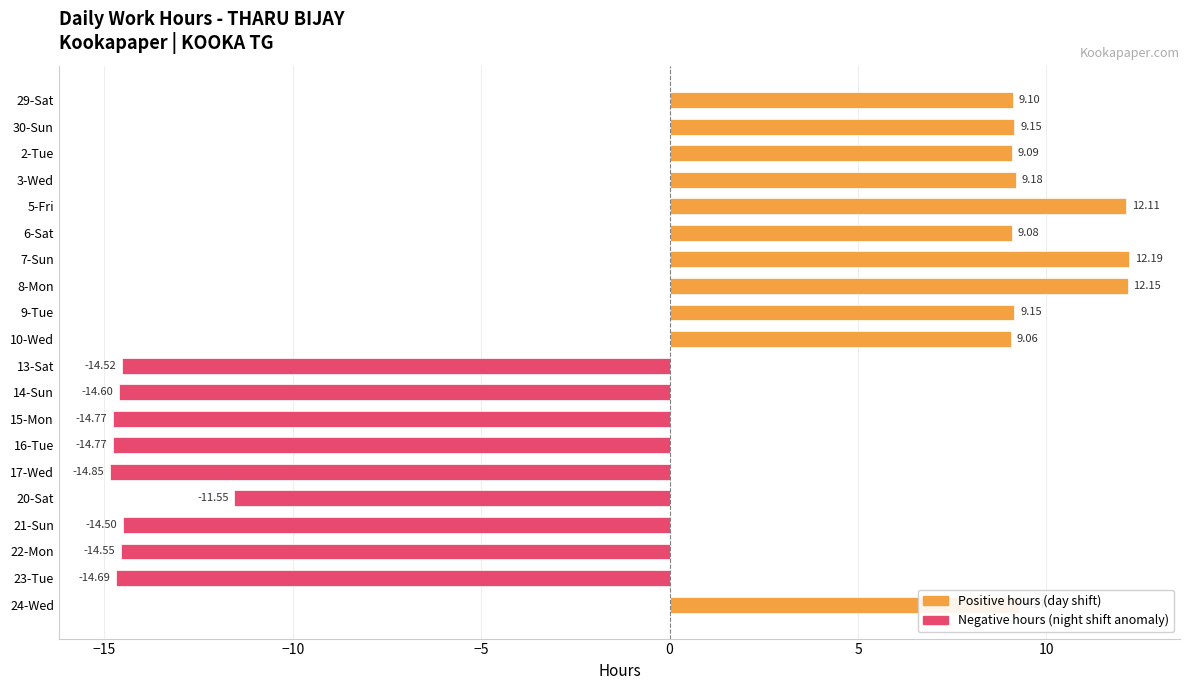

How many data points are above 9?

11